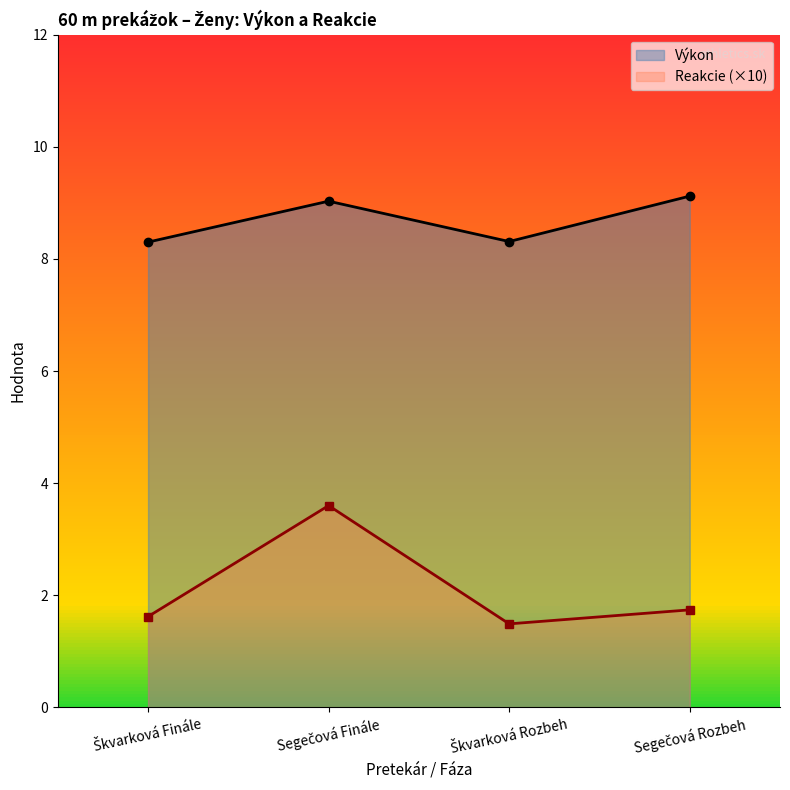

Rank the series by their average value, from lowest to highest.

Reakcie, Výkon